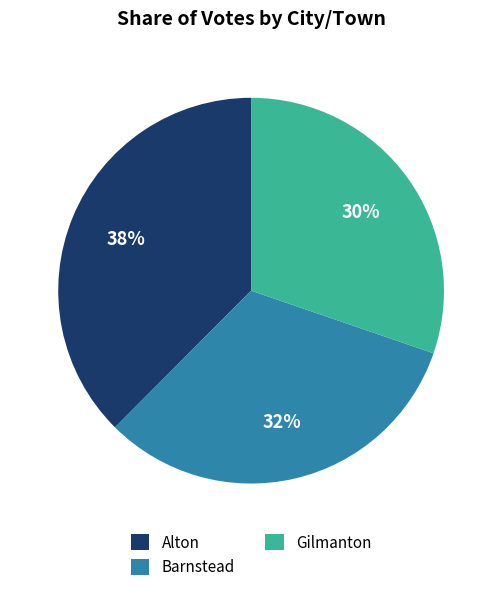

Do Gilmanton and Barnstead together represent more than half of the pie?

Yes